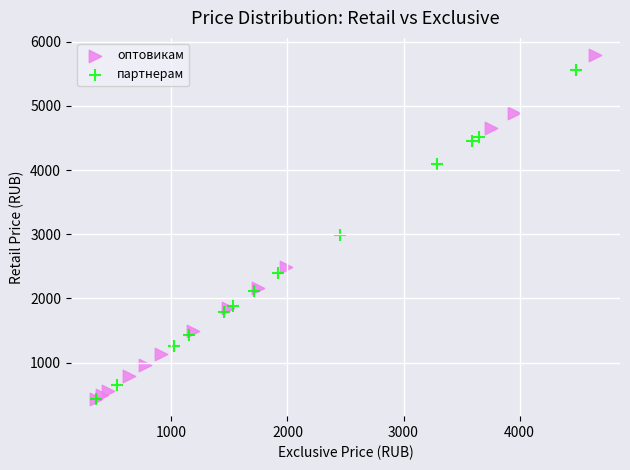

Which series contains the highest Y value?

оптовикам